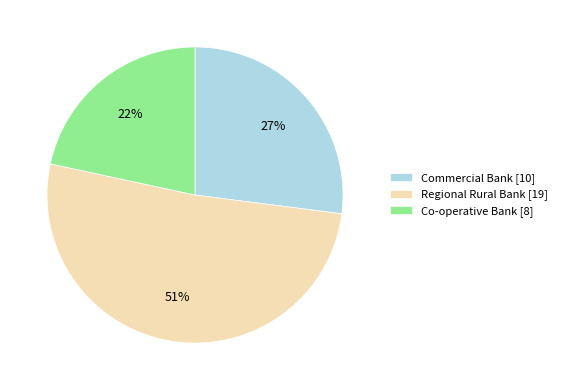

Which has a higher value, Regional Rural Bank [19] or Co-operative Bank [8]?

Regional Rural Bank [19]